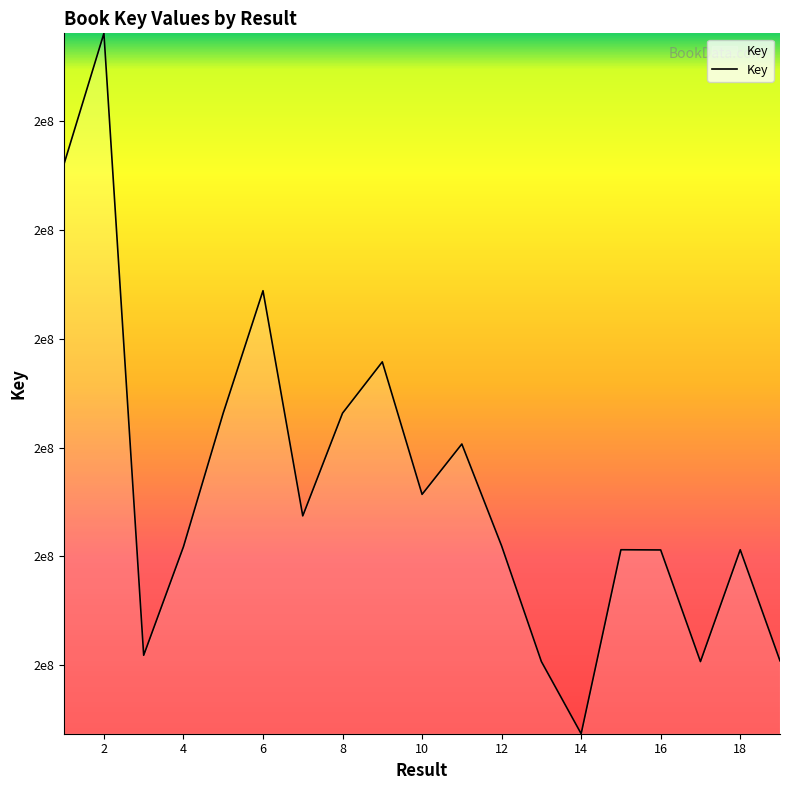

Does the chart display data point markers on the line(s)?

No